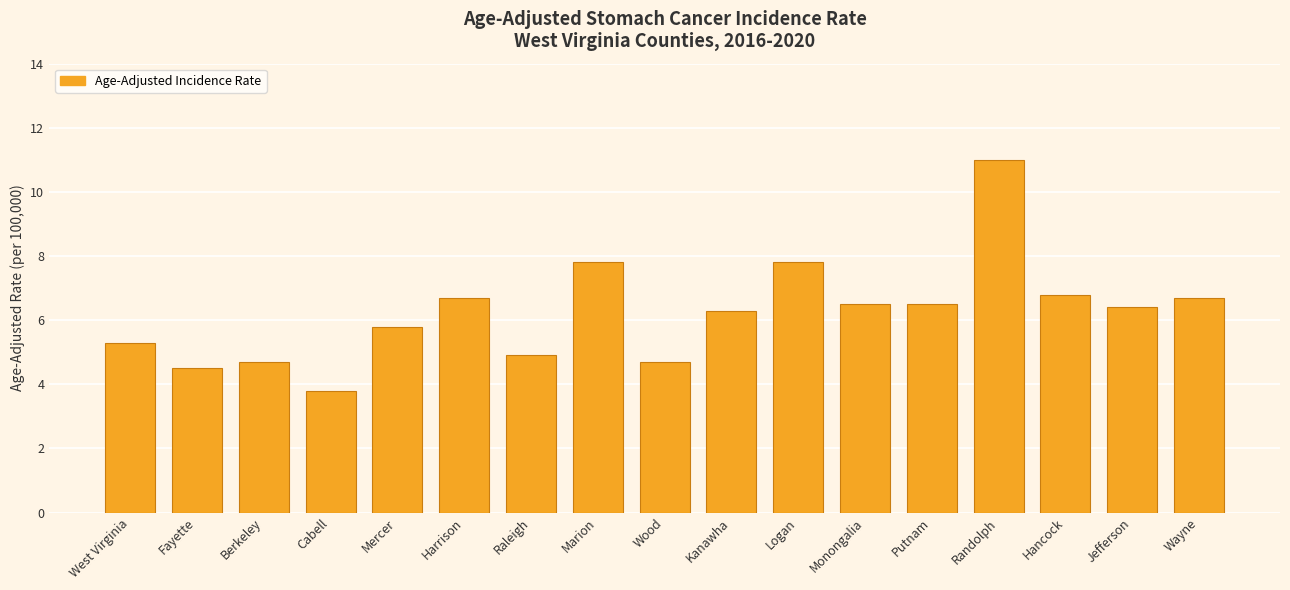

Which has a higher value, Logan or Jefferson?

Logan